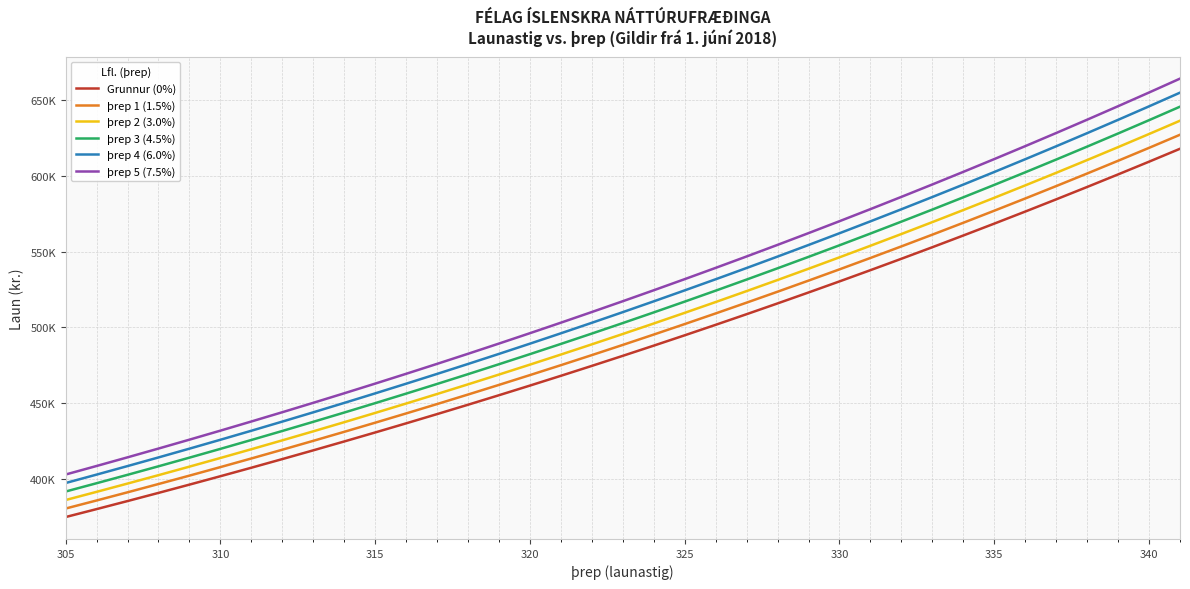

Which series has the largest range (max minus min)?

þrep 5 (7.5%)